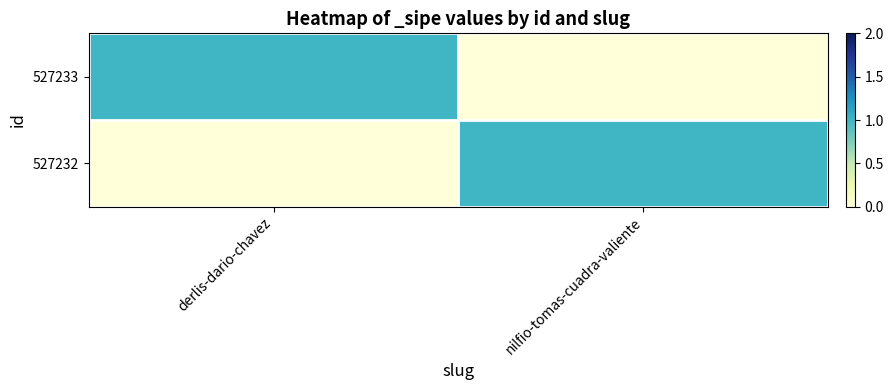

What is the total value across all series at derlis-dario-chavez?

1